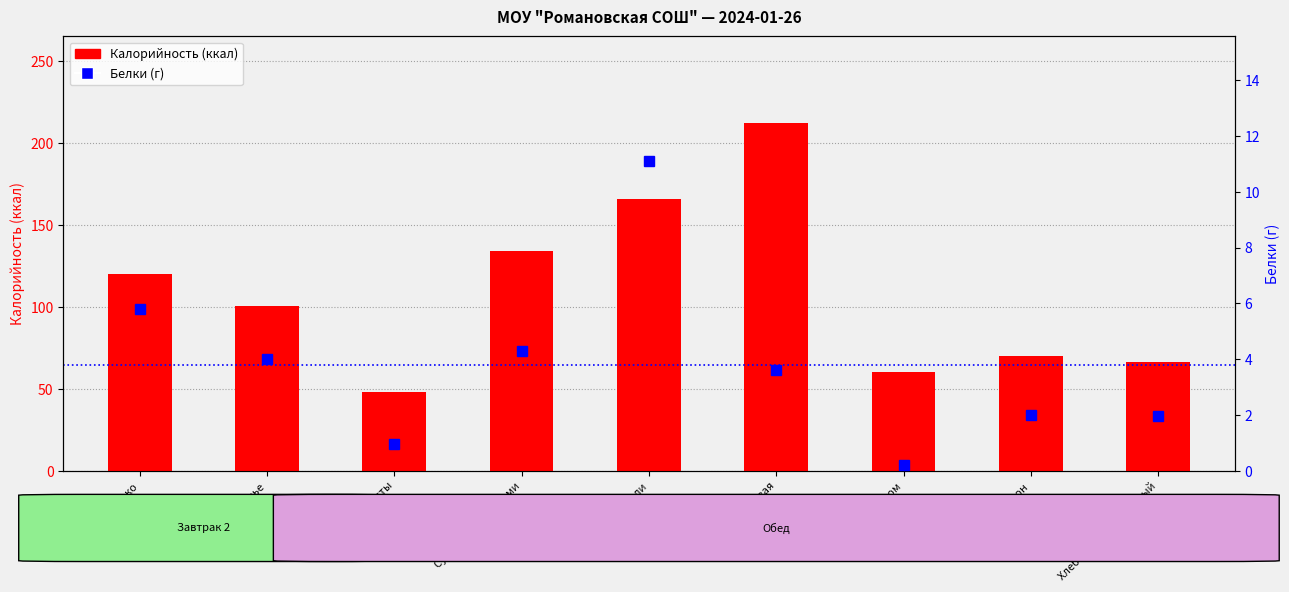

What is the difference between the second highest and minimum values in the Белки series?

5.6